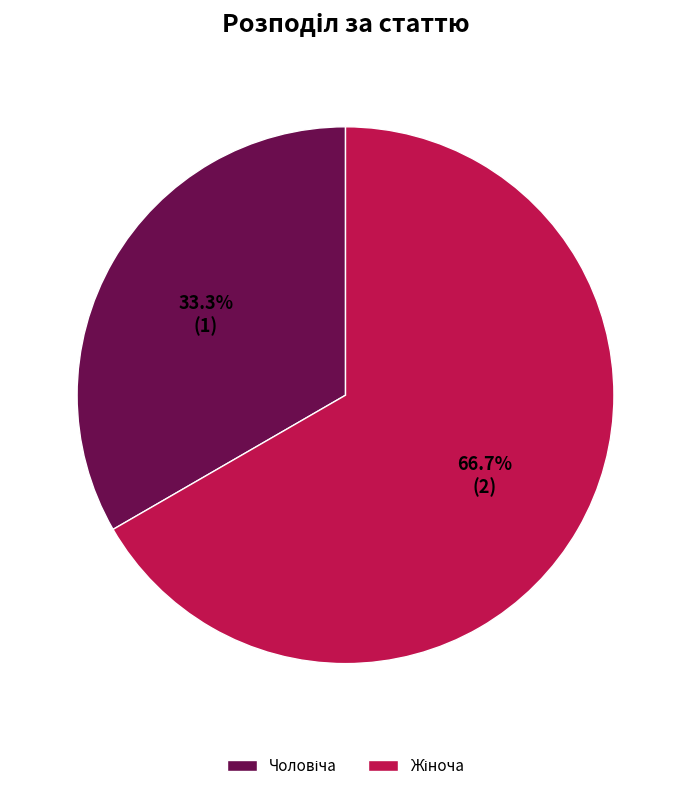

Between Жіноча and Чоловіча, which is larger?

Жіноча